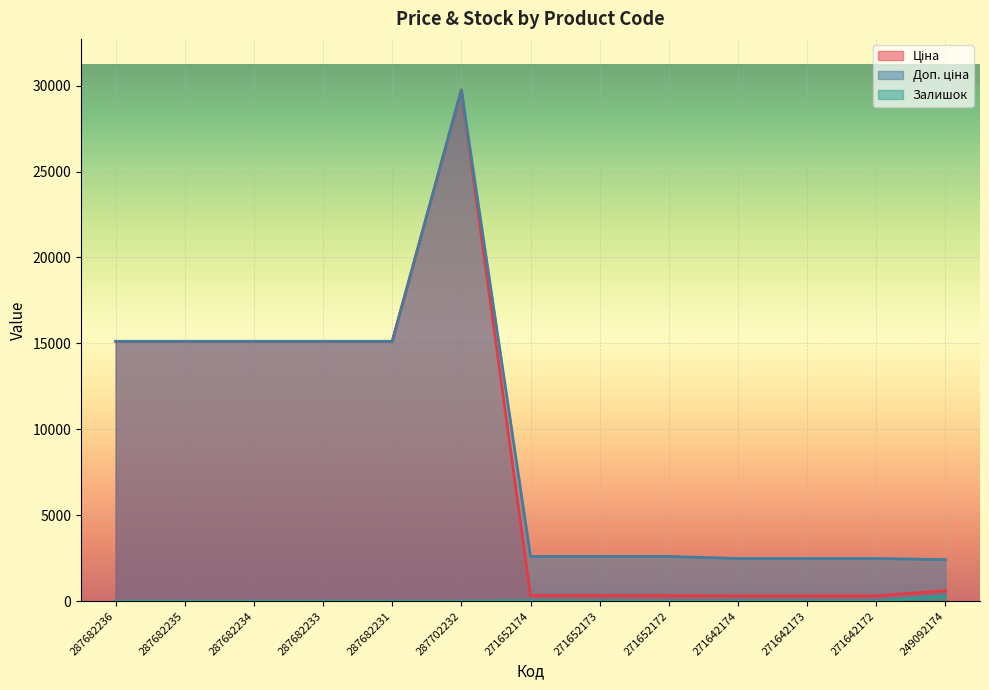

How many lines are shown in the chart?

3